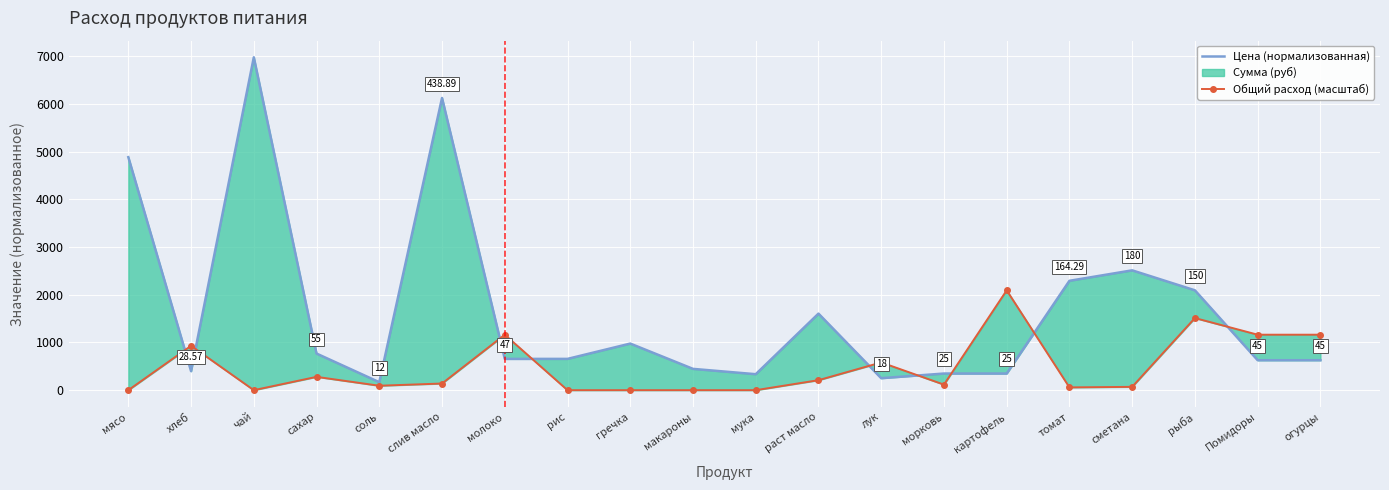

At which label does Цена (нормализованная) first exceed 656?

мясо